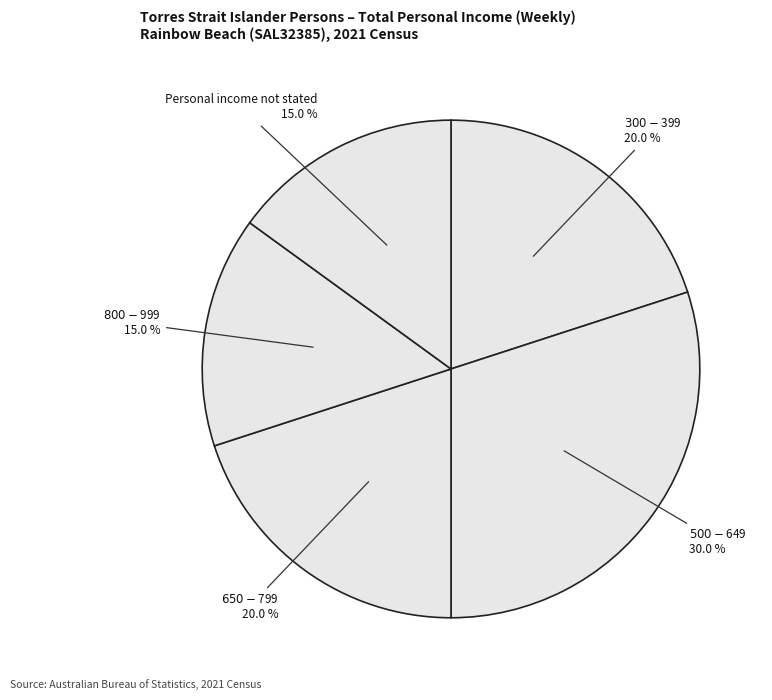

True or false: $500-$649 accounts for 21% of the total.

False